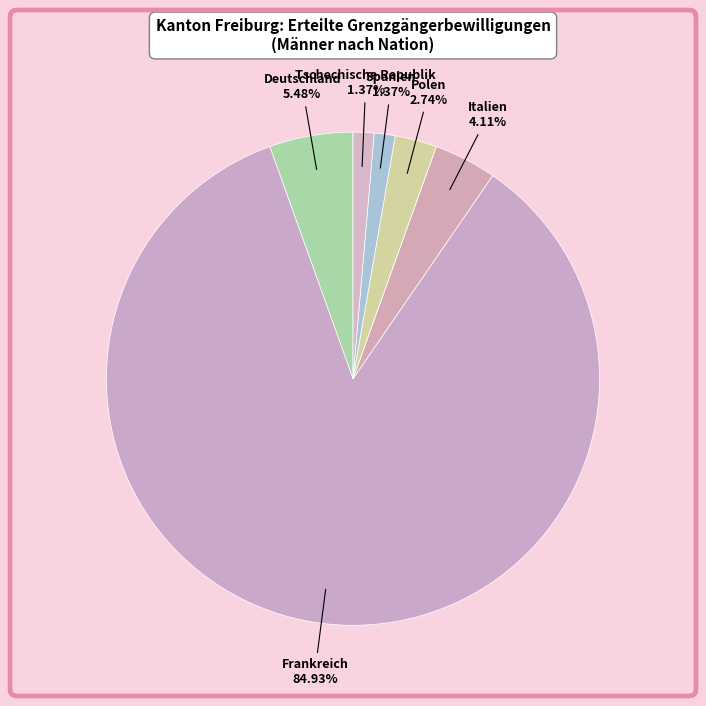

Is there a majority slice in this chart?

Yes